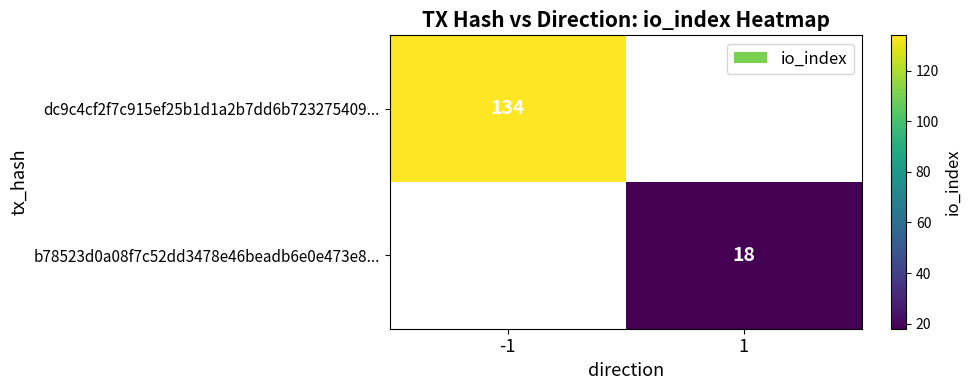

The b78523d0a08f7c52dd3478e46beadb6e0e473e8... series shows 18 at 1. True or false?

True